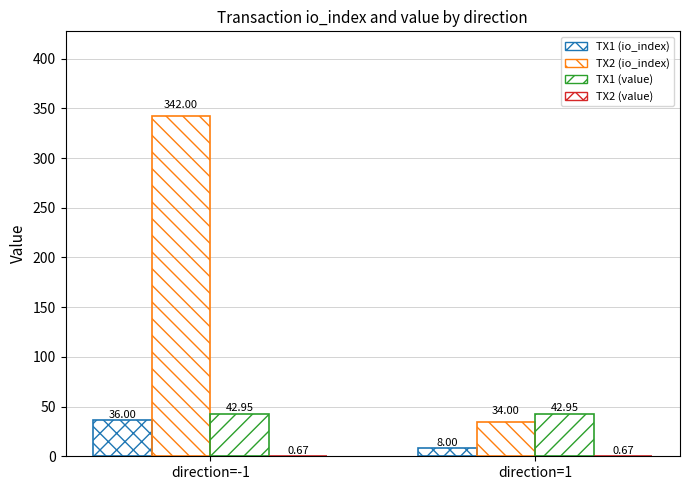

Reading left to right, extract all data points from this chart.

TX1 (io_index): direction=-1=36.0	direction=1=8.0
TX2 (io_index): direction=-1=342.0	direction=1=34.0
TX1 (value): direction=-1=42.9	direction=1=42.9
TX2 (value): direction=-1=0.7	direction=1=0.7